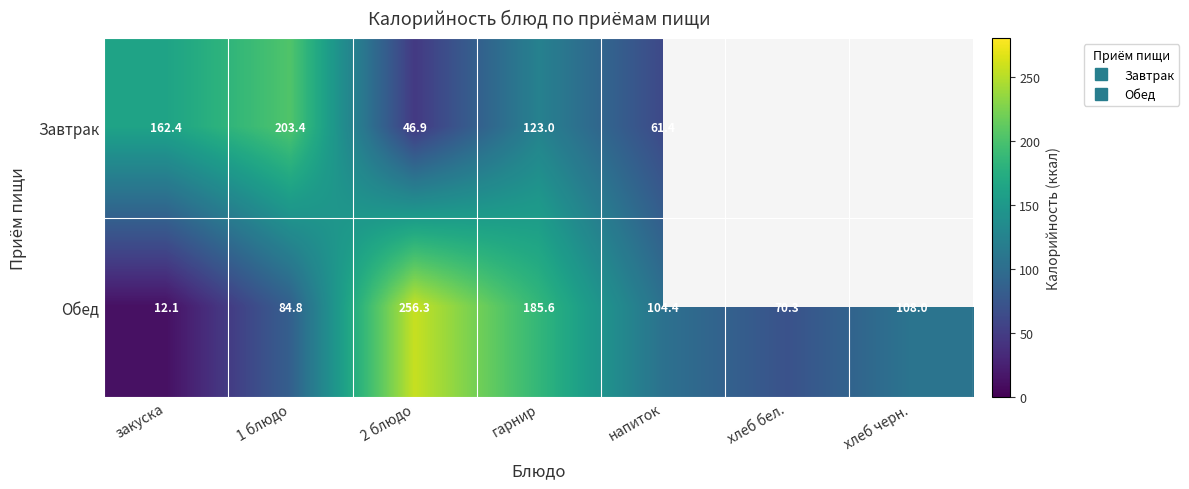

The Завтрак series shows 104.0 at закуска. True or false?

False